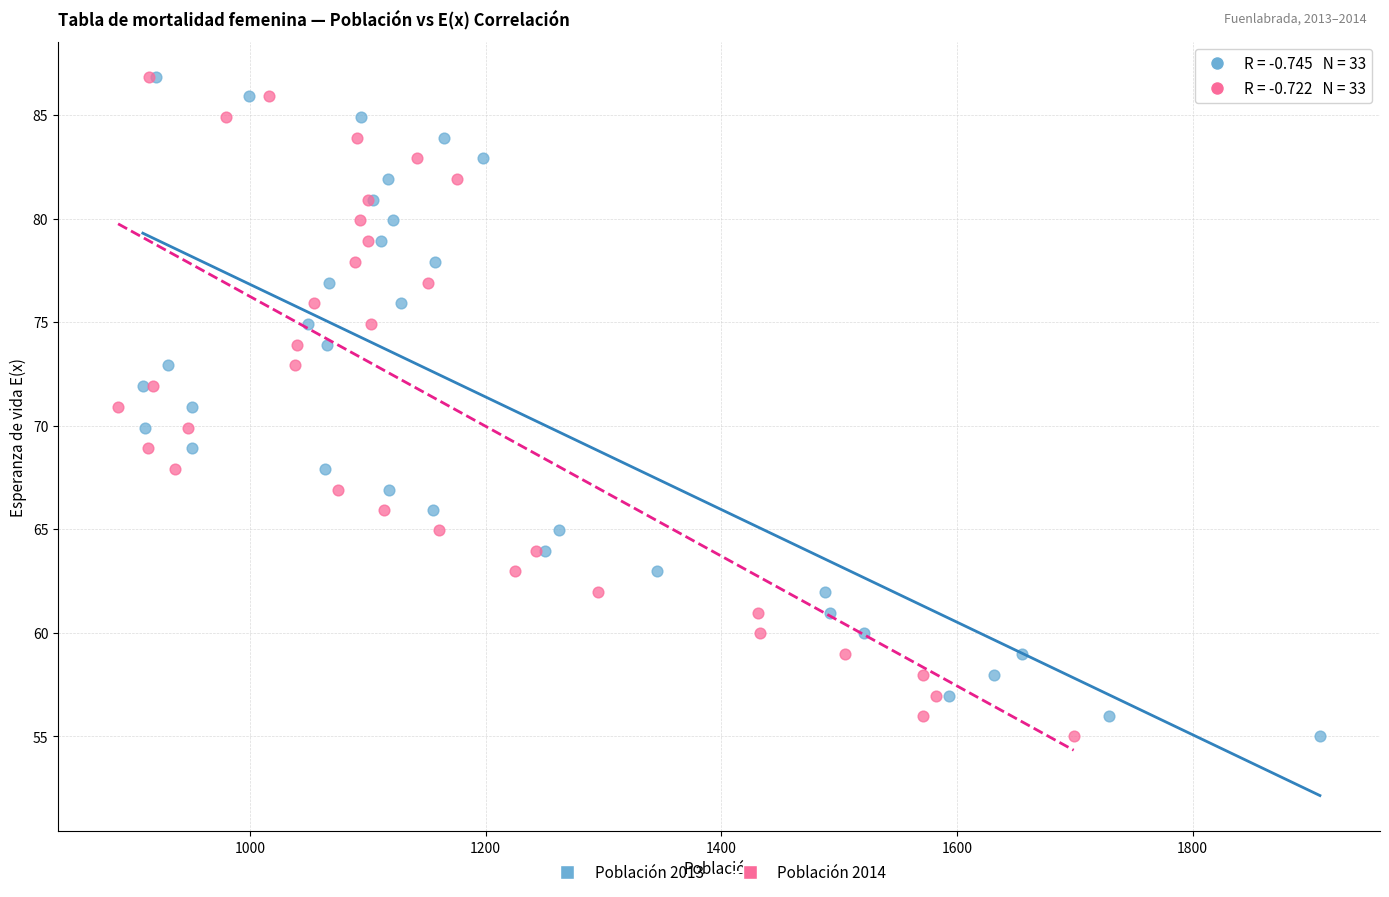

What are all the series names shown in the legend?

Población 2013, Población 2014